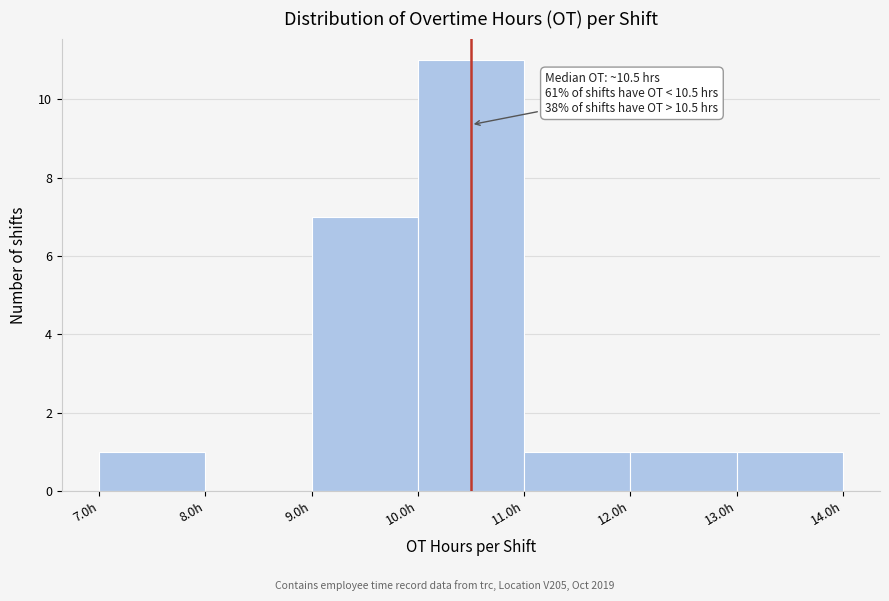

Over which range of the x-axis is the bar tallest?

10 to 11